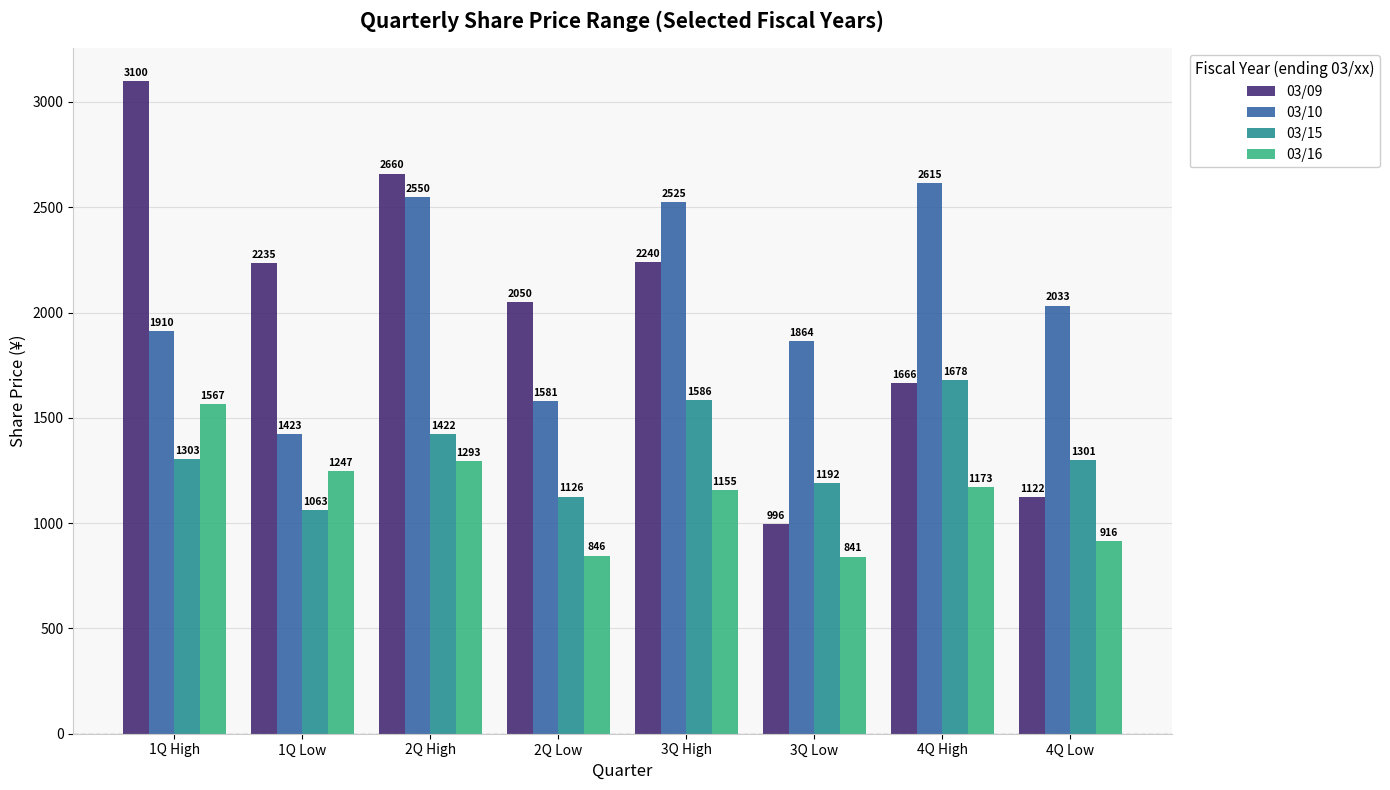

How many groups of bars are there?

8